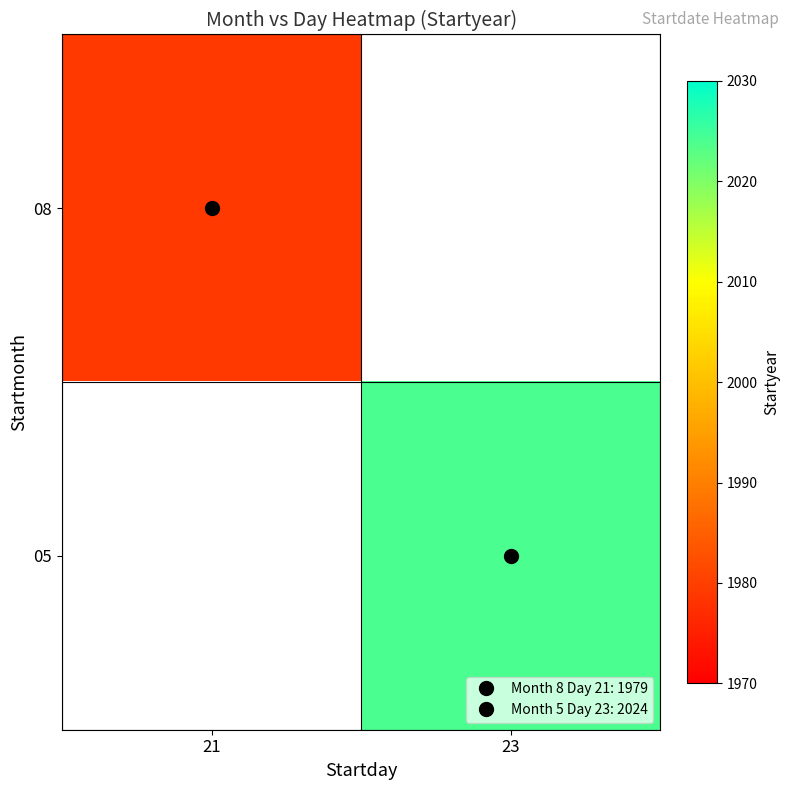

Between 21 and 23, which is larger?

23